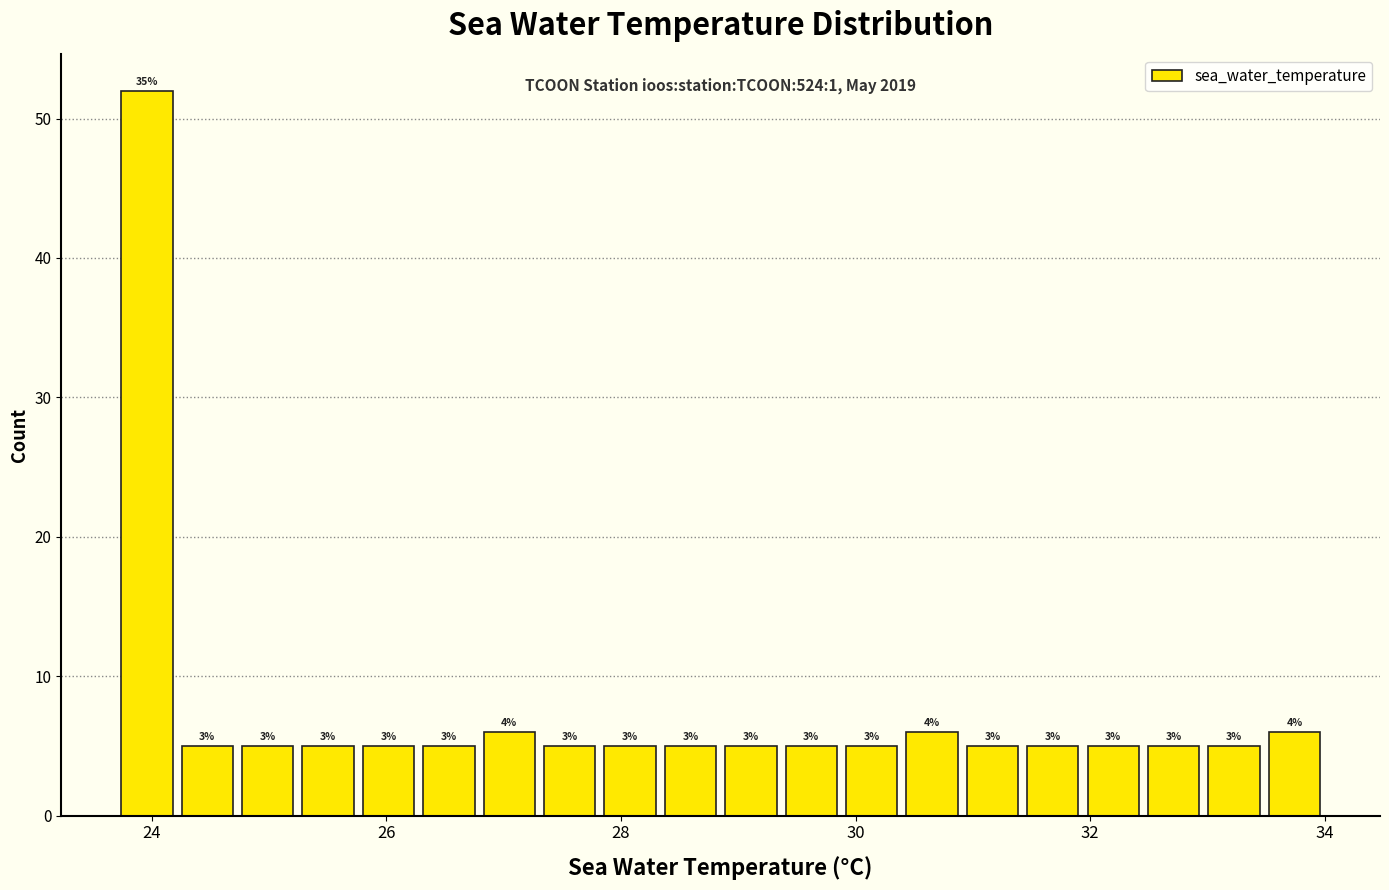

Around what value on the x-axis is the tallest bar? Give the approximate position of its centre, as read against the axis.

24.0